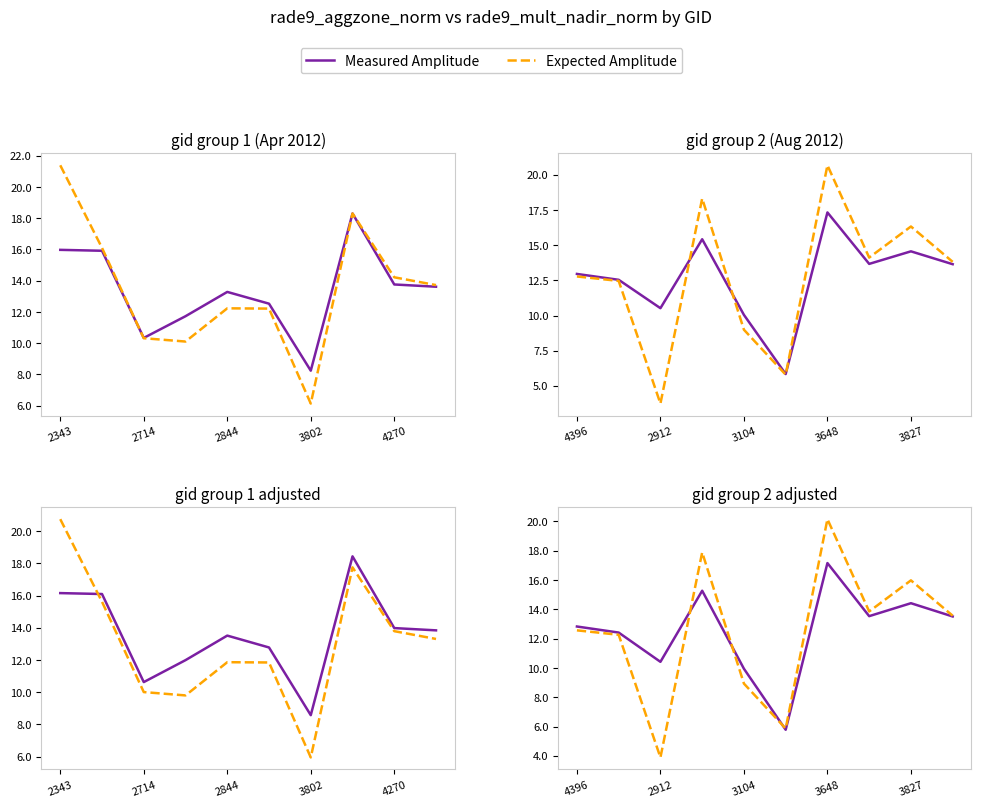

How many intersections are there between Expected Amplitude and Measured Amplitude?

3